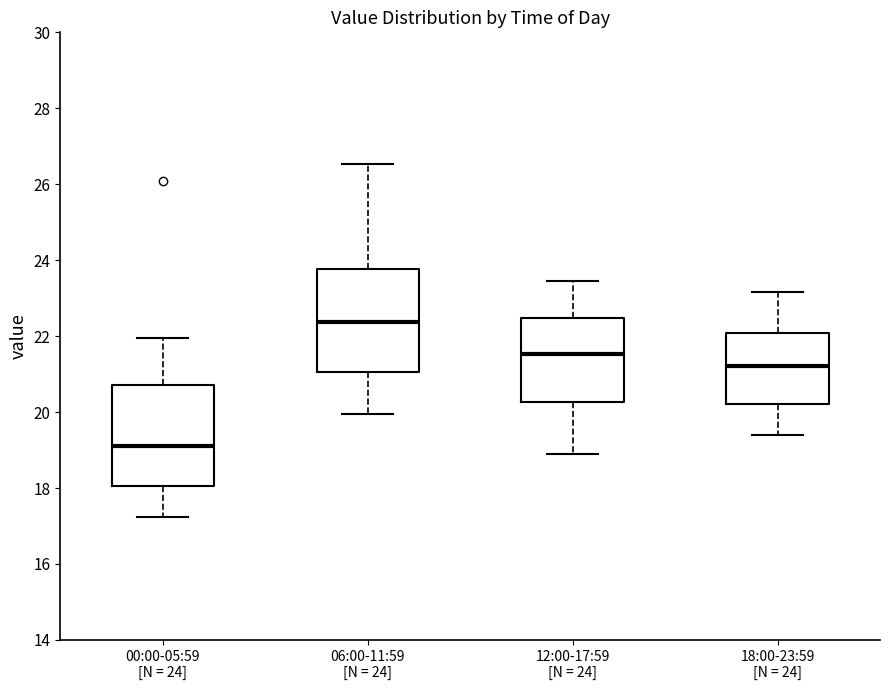

Reading left to right, read every box against the y-axis: the position of its median line, the range the box covers, and the ends of its whiskers. The values are not printed on the chart, so give them approximately, as read against the axis.

00:00-05:59 [N = 24]: median 19.2, box 18.0 to 20.8, whiskers 17.2 to 22.0
06:00-11:59 [N = 24]: median 22.4, box 21.0 to 23.8, whiskers 20.0 to 26.6
12:00-17:59 [N = 24]: median 21.6, box 20.2 to 22.4, whiskers 19.0 to 23.4
18:00-23:59 [N = 24]: median 21.2, box 20.2 to 22.0, whiskers 19.4 to 23.2